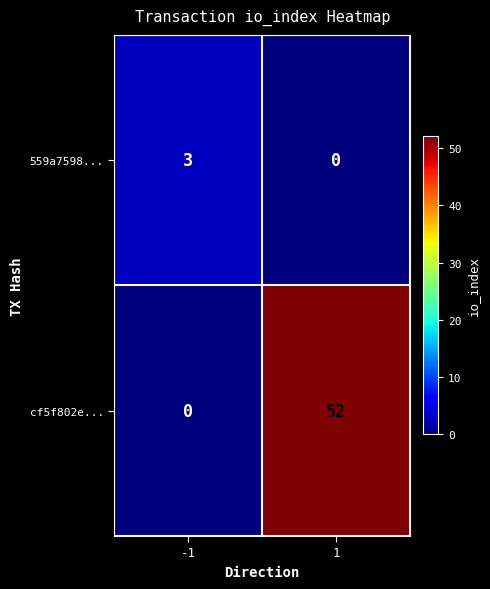

Between -1 and 1, which series saw the biggest shift?

cf5f802e...